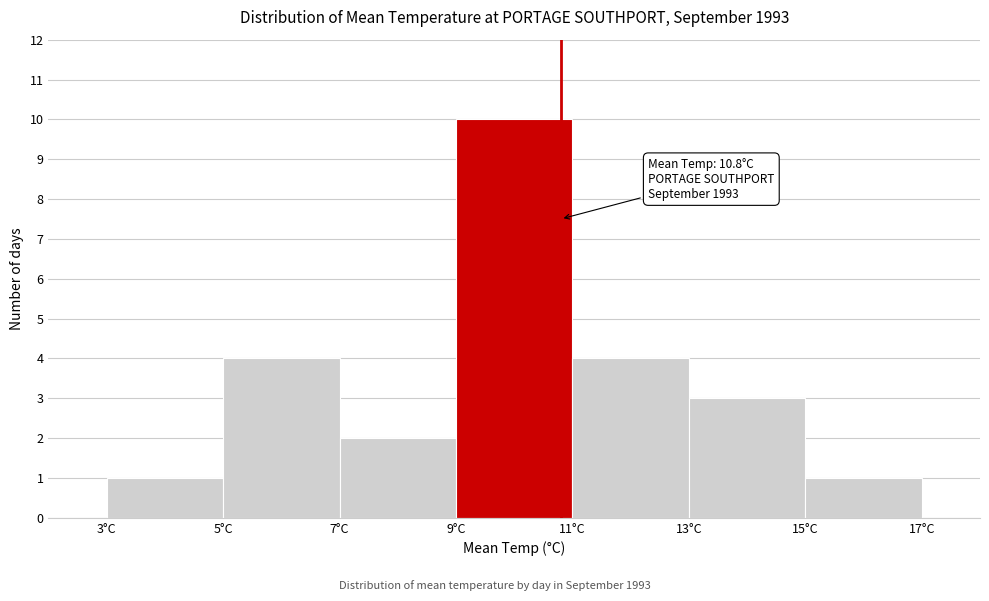

Which range on the x-axis has the tallest bar?

9 to 11